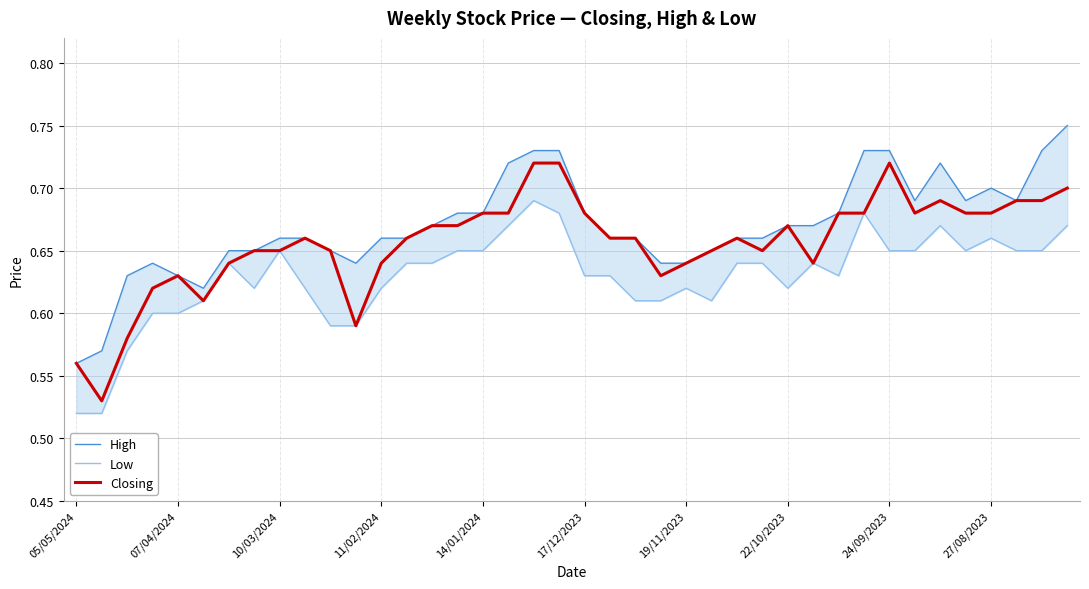

The Closing series shows 1.0 at 07/04/2024. True or false?

False